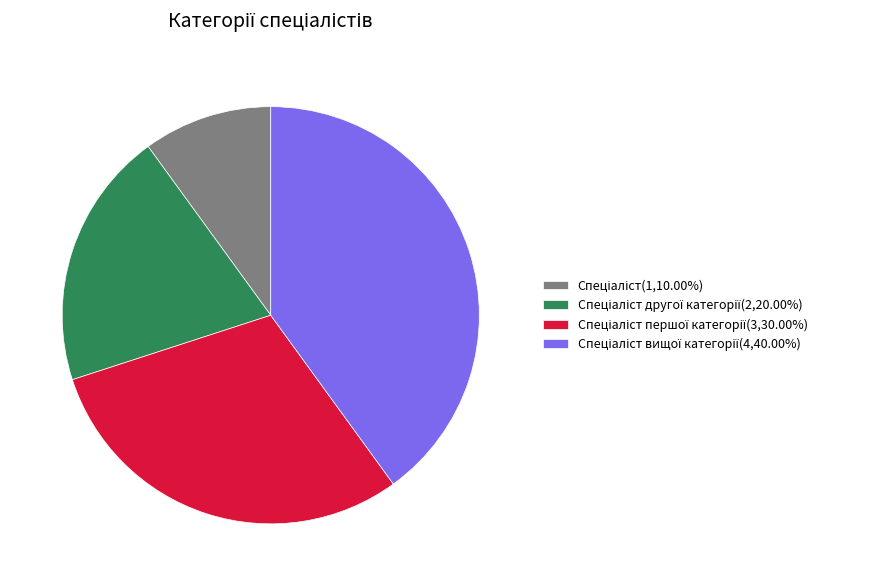

Does any single category account for the majority?

No